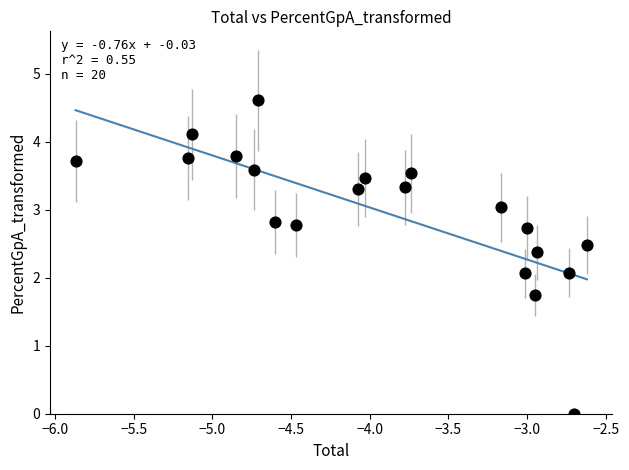

What is the range of X values (max minus min)?

3.3